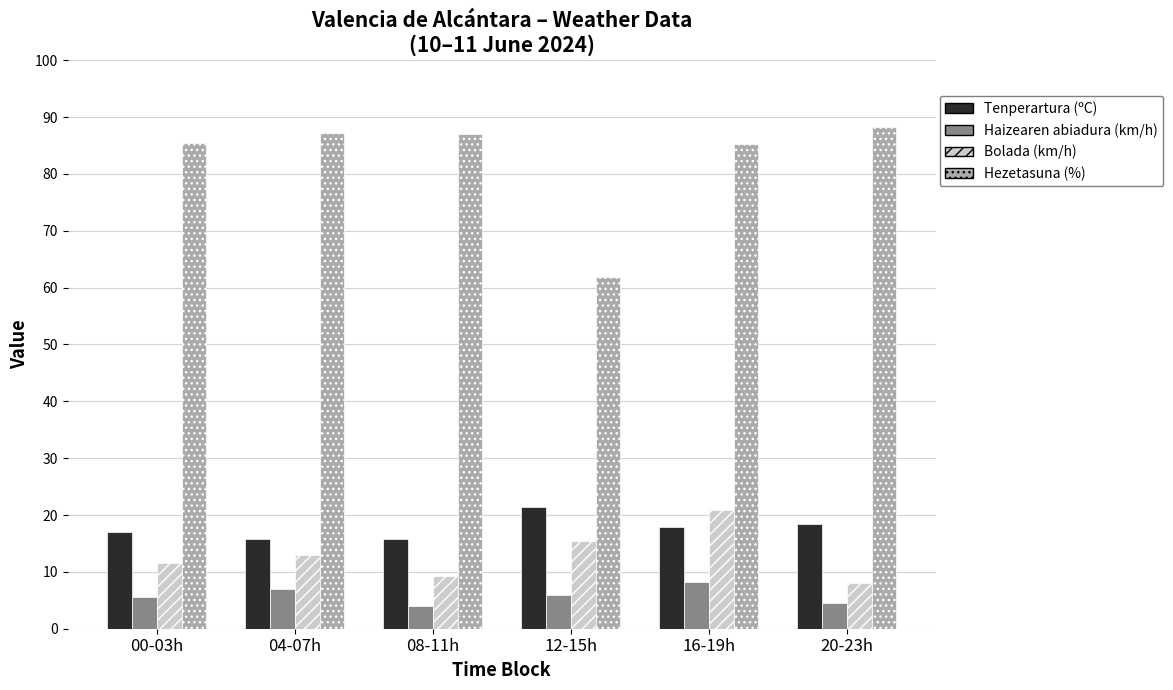

At 12-15h, list the series in order from smallest to largest.

Haizearen abiadura (km/h), Bolada (km/h), Tenperartura (ºC), Hezetasuna (%)